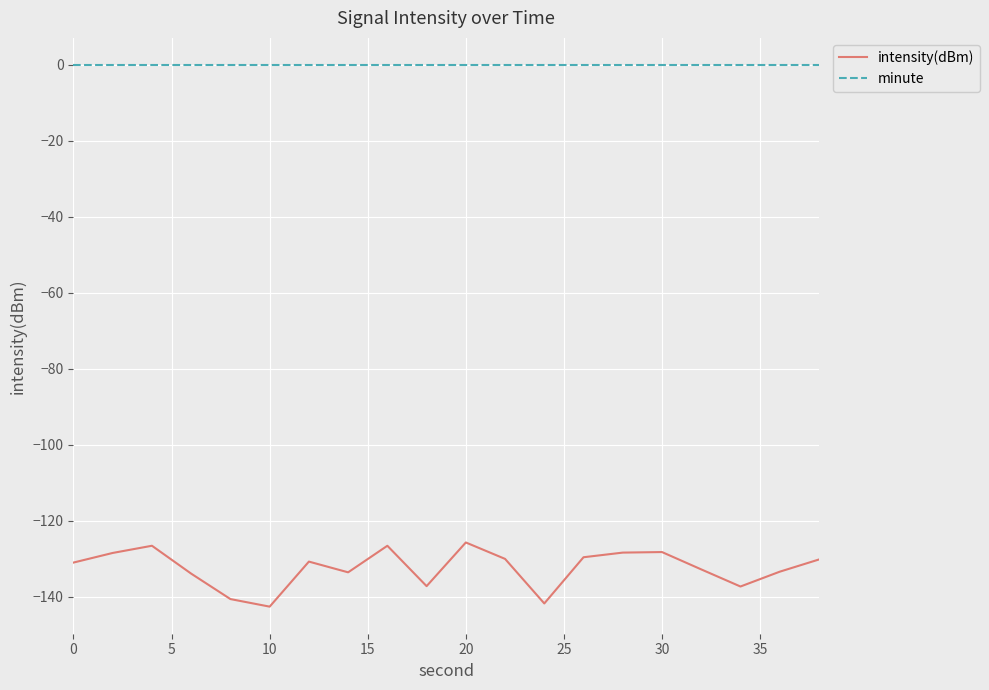

Which series has the largest total across all categories?

minute